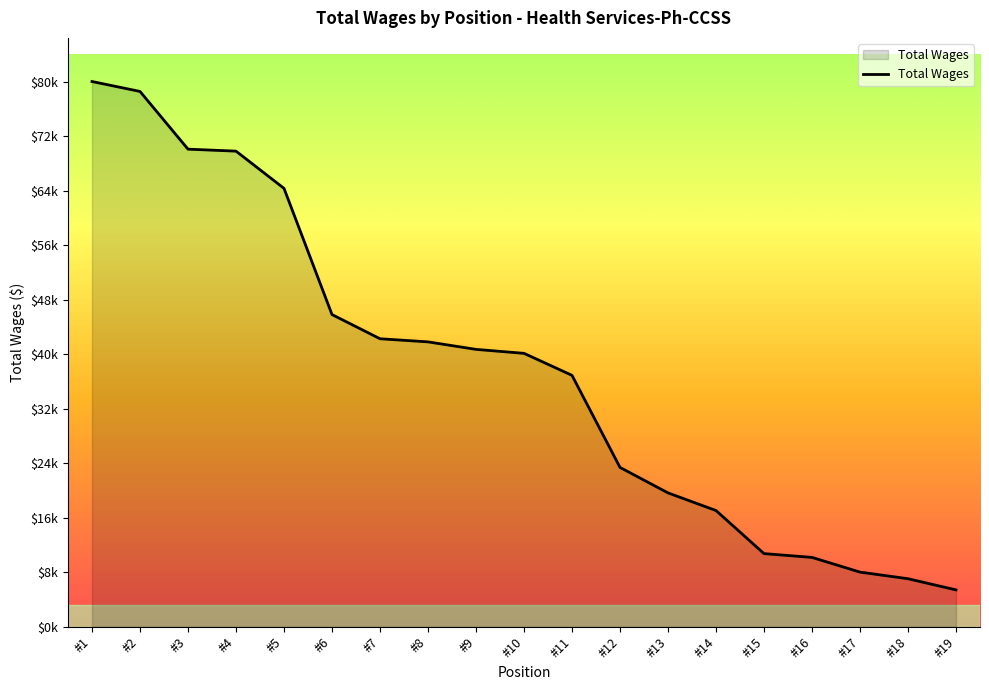

Is this an area chart (filled region under the line)?

Yes